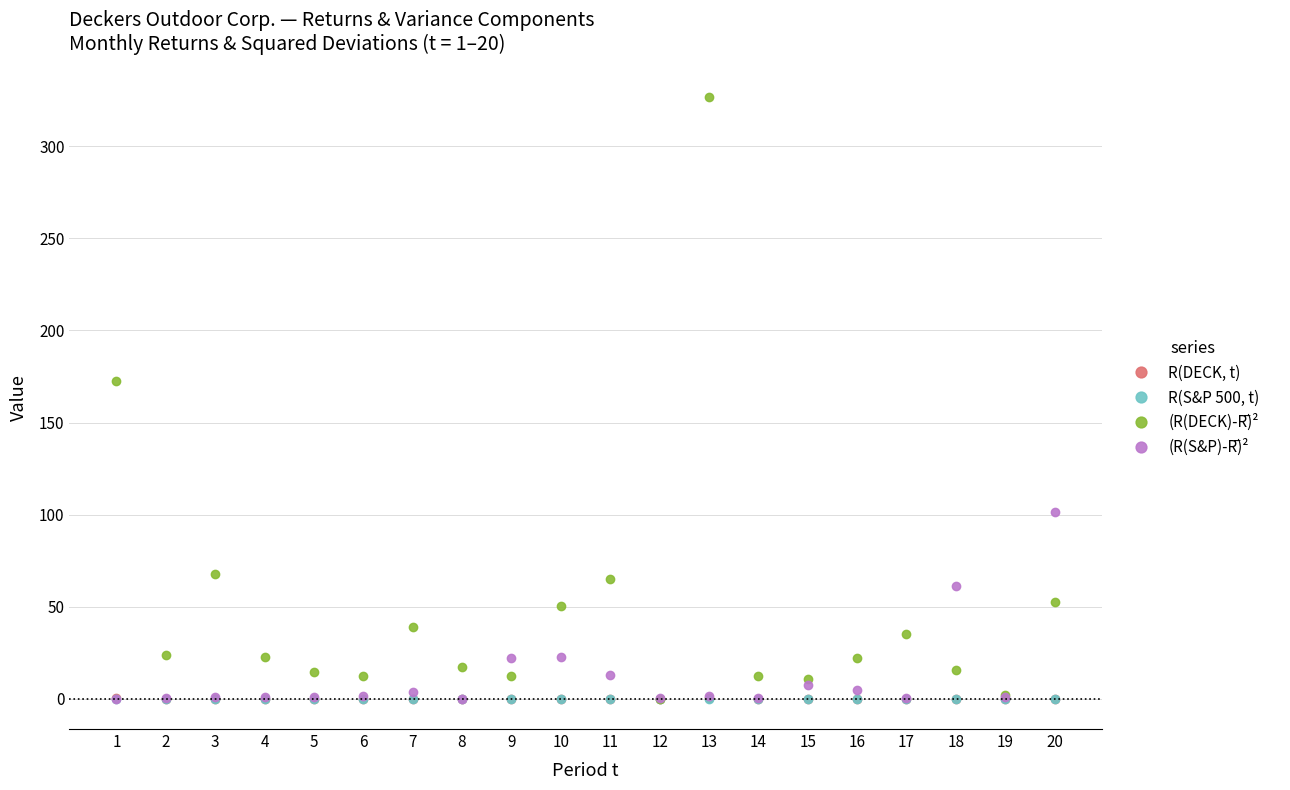

True or false: R(S&P 500, t) has a value of 0.0 at 8.

True